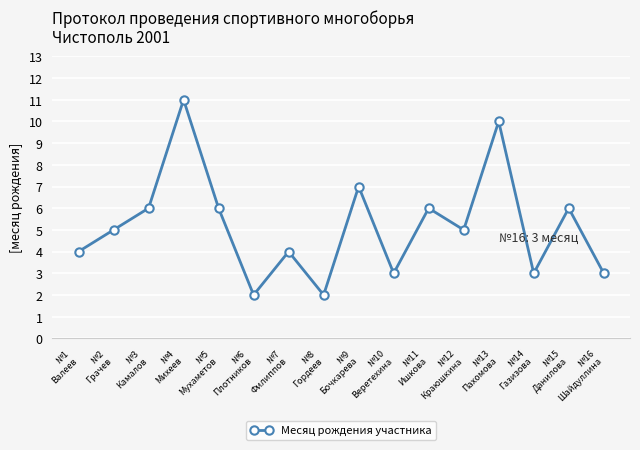

What is the value of the 15th point from the left?

6